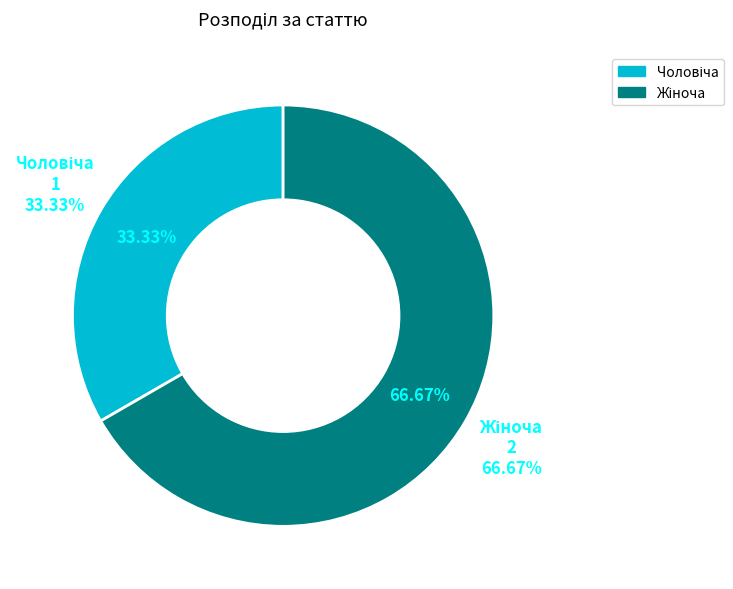

Does Чоловіча represent more than half of the total?

No